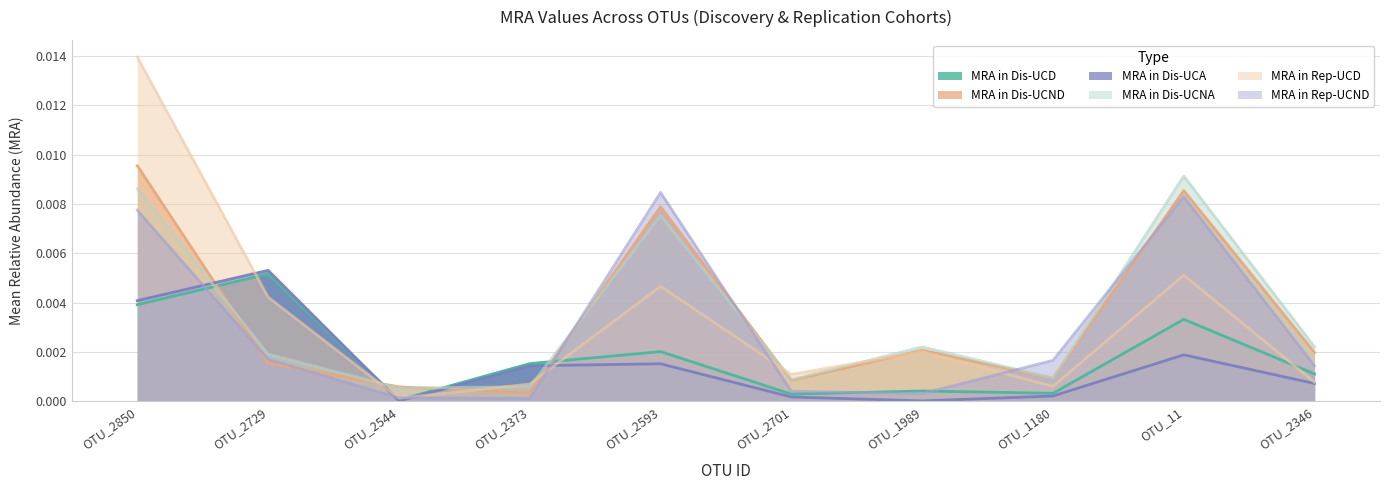

Is it true that MRA in Dis-UCND equals 0.0 at OTU_11?

False